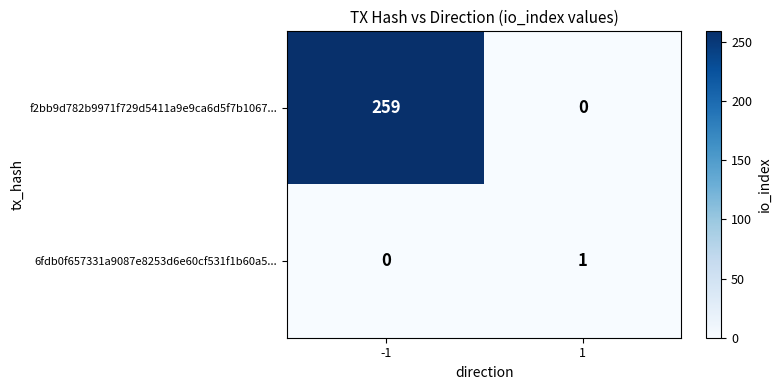

List the series in order of their peak value, lowest first.

6fdb0f657331a9087e8253d6e60cf531f1b60a5..., f2bb9d782b9971f729d5411a9e9ca6d5f7b1067...